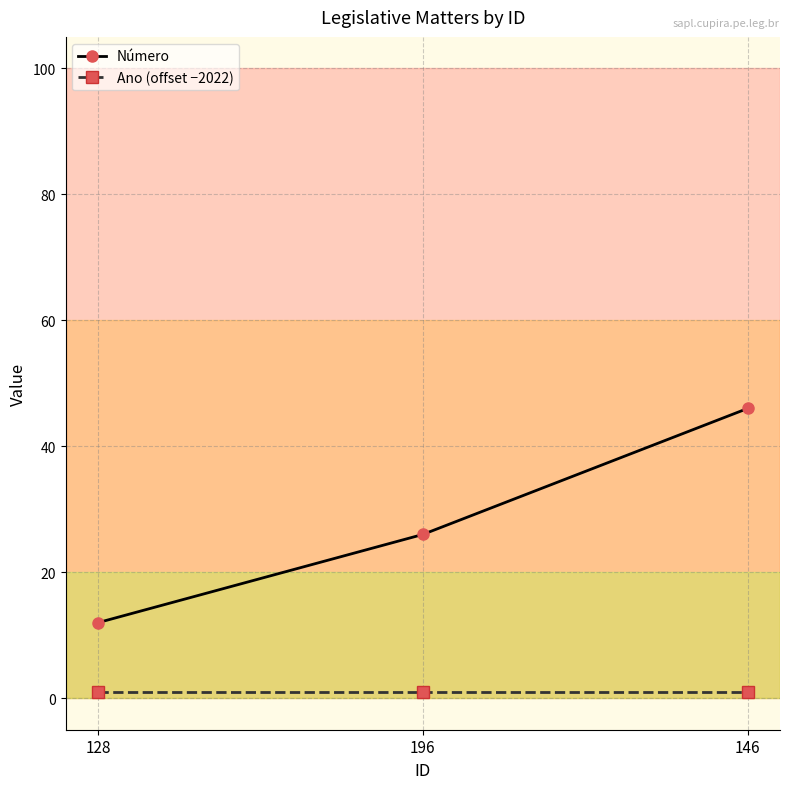

Does the chart display data point markers on the line(s)?

Yes